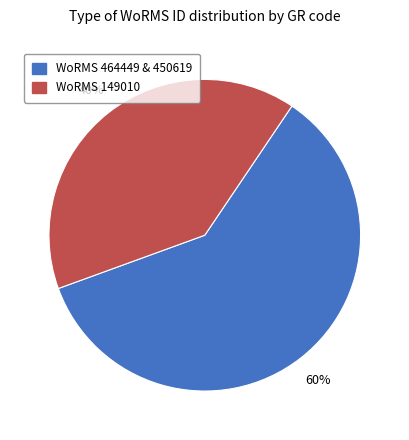

To the nearest percent, what is the average slice percentage?

50%